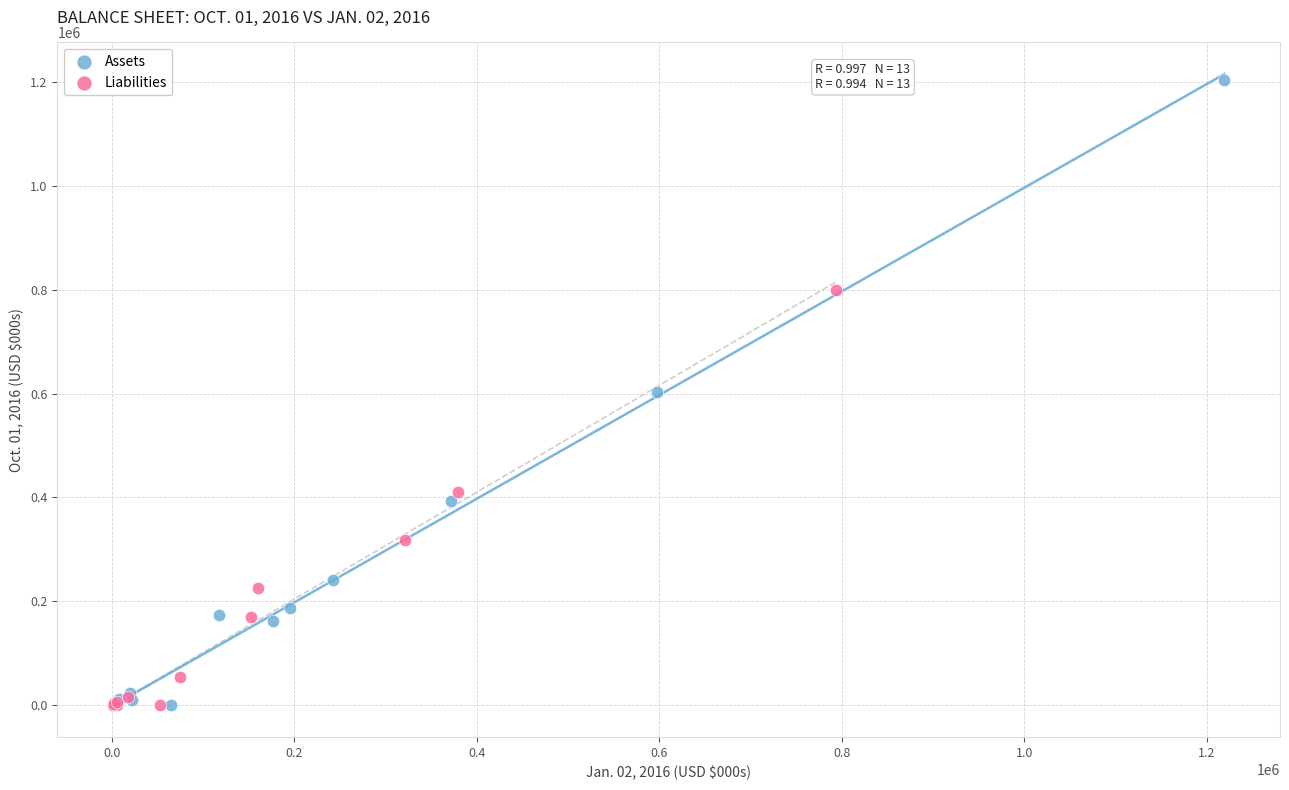

Which series reaches the maximum Y coordinate?

Assets